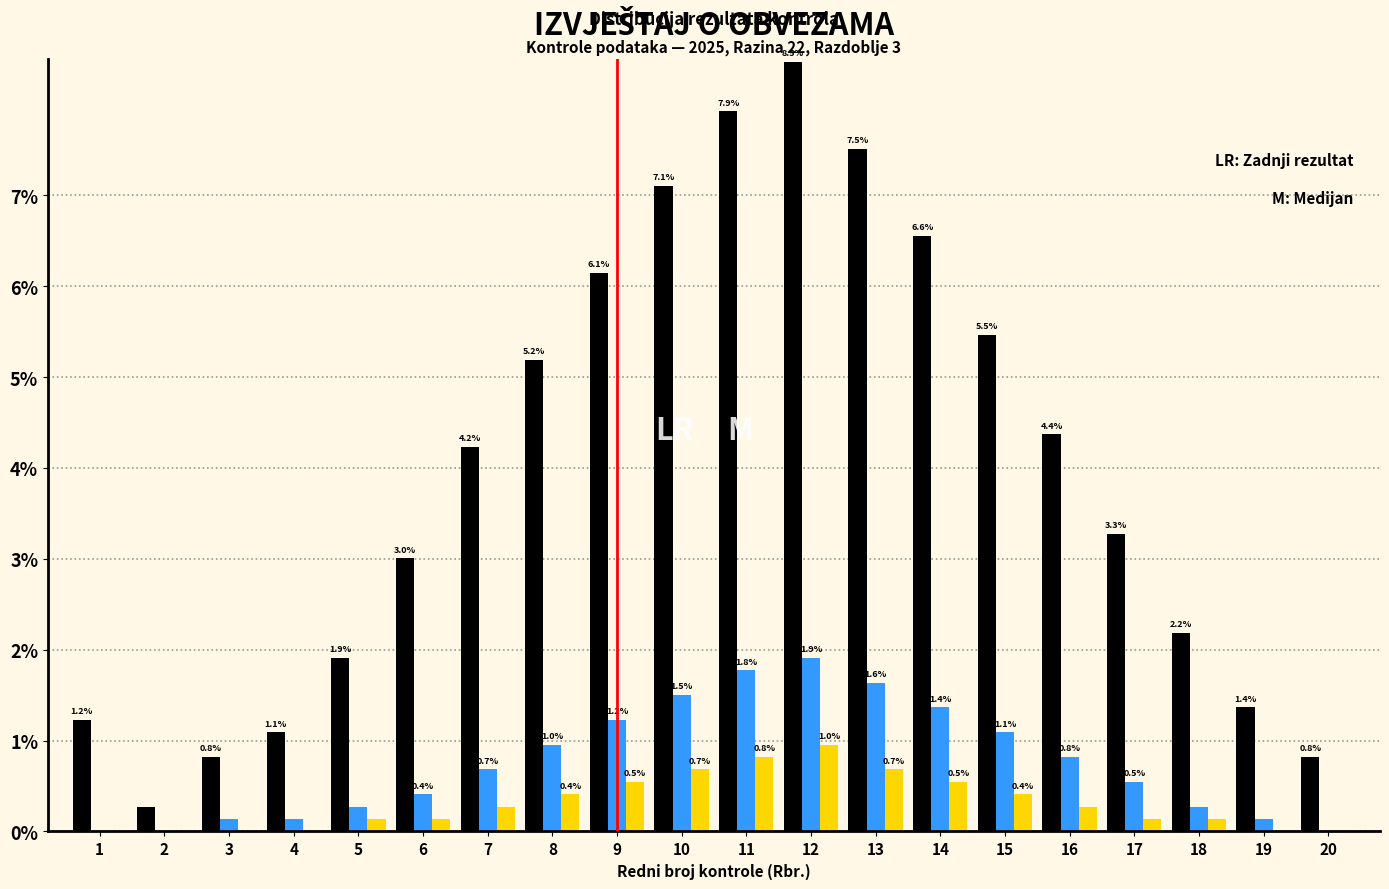

What is the greatest value displayed?

8.5